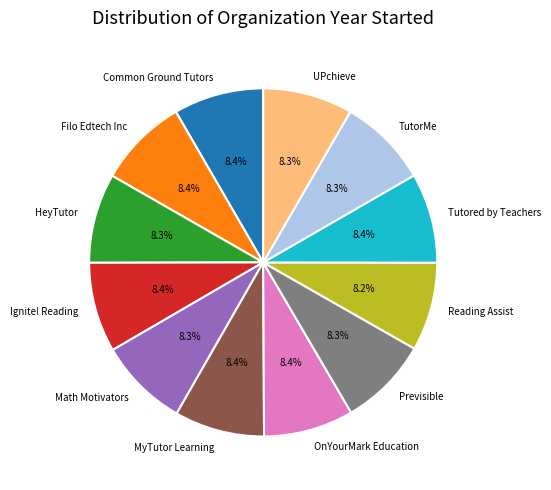

To the nearest percent, what is the average slice percentage?

8%